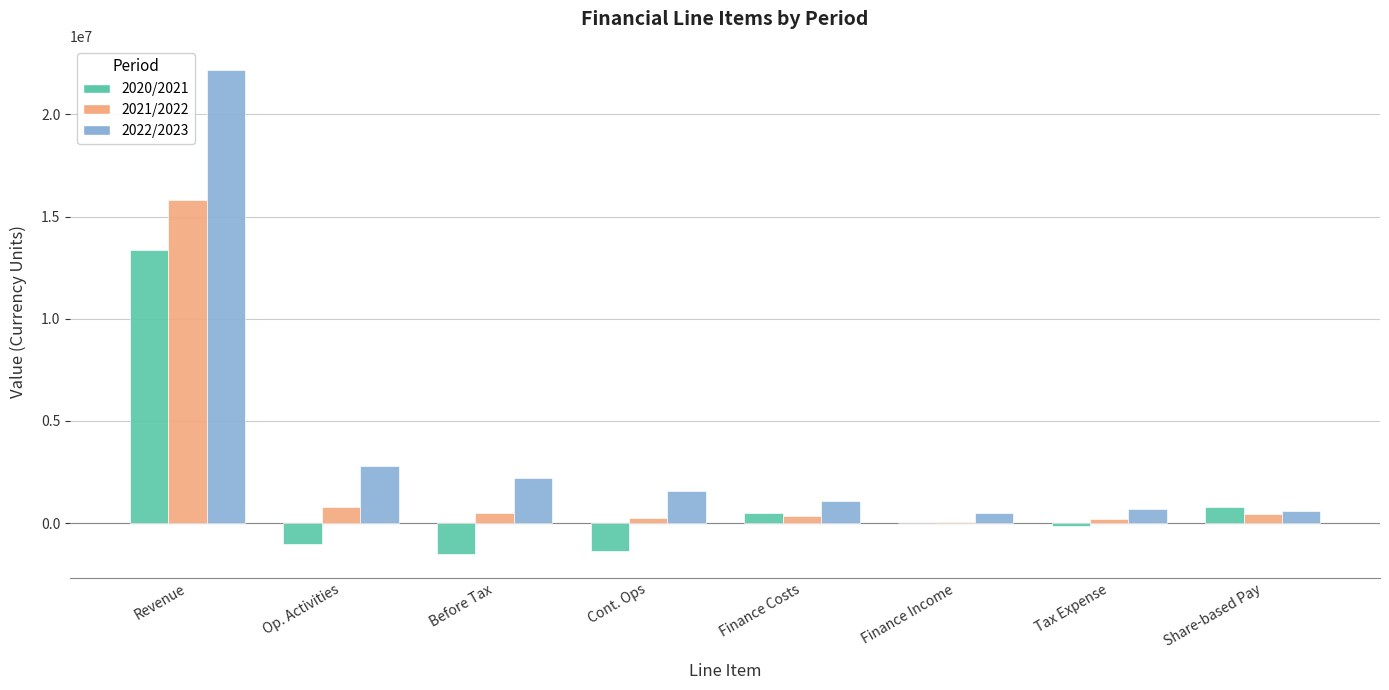

What is the total value across all series at Op. Activities?

2519104